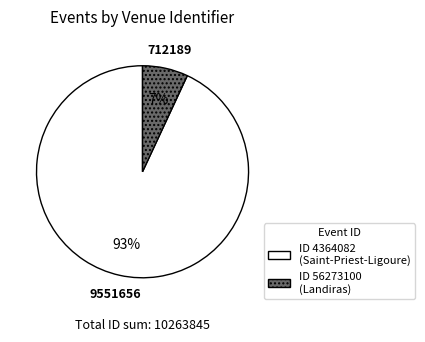

To the nearest percent, what is the difference between the largest and smallest slice percentages?

86%